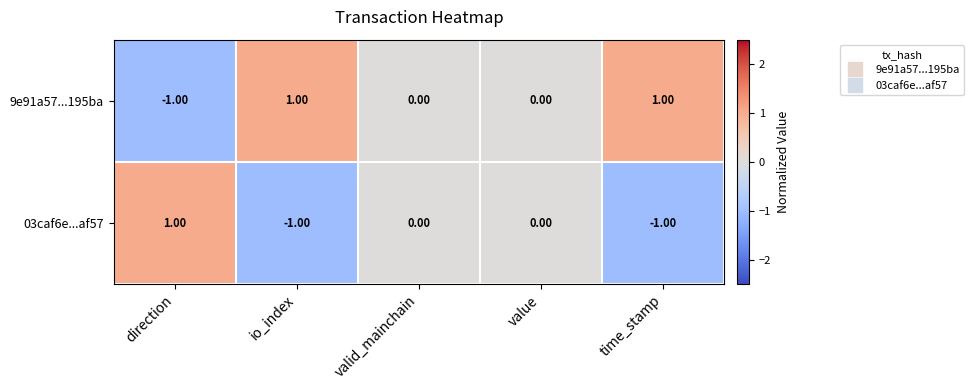

Which series has the largest total across all categories?

9e91a57...195ba